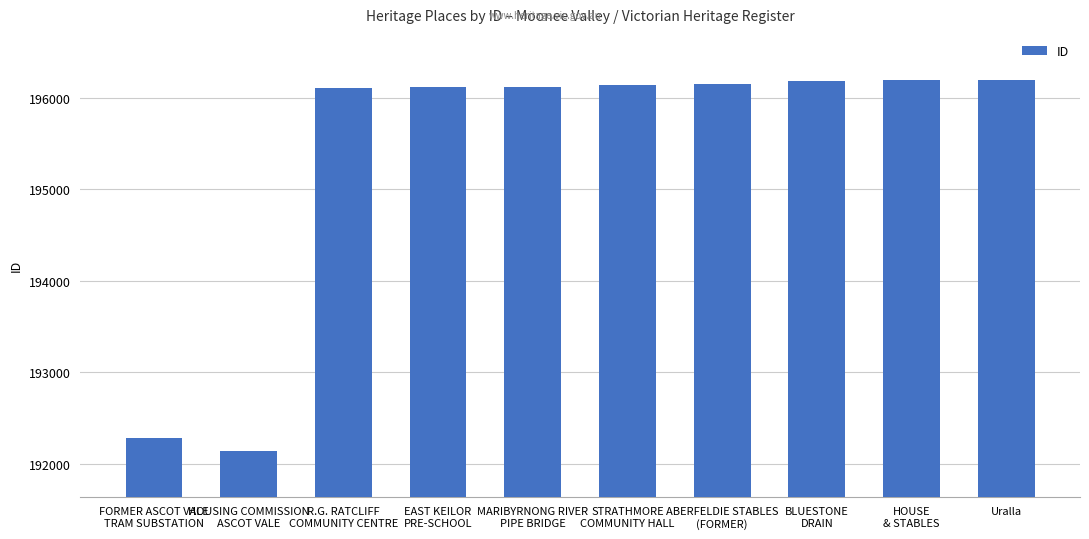

What is the ratio of the value at ABERFELDIE STABLES
(FORMER) to the value at Uralla?

1.0